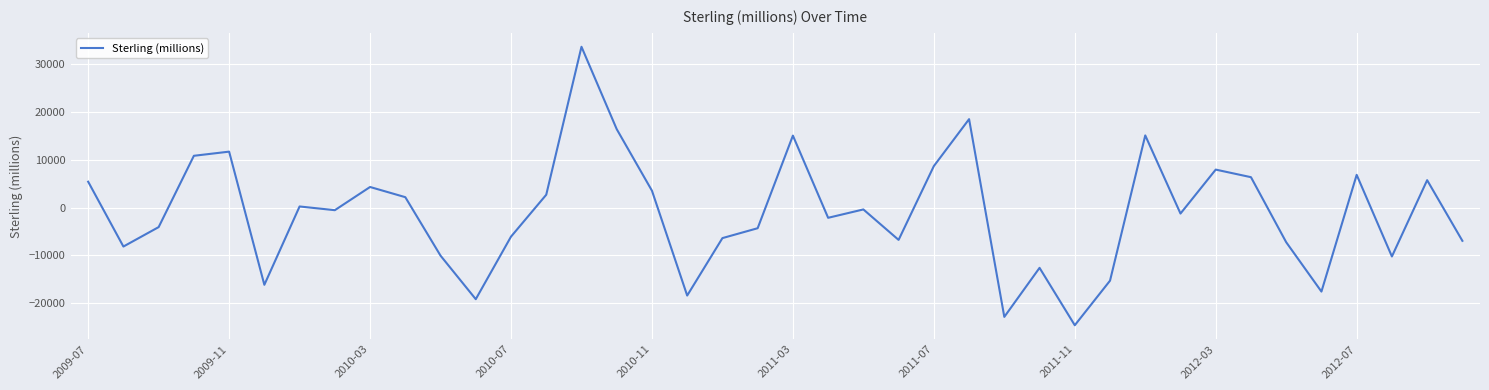

What is the greatest value displayed?

33598